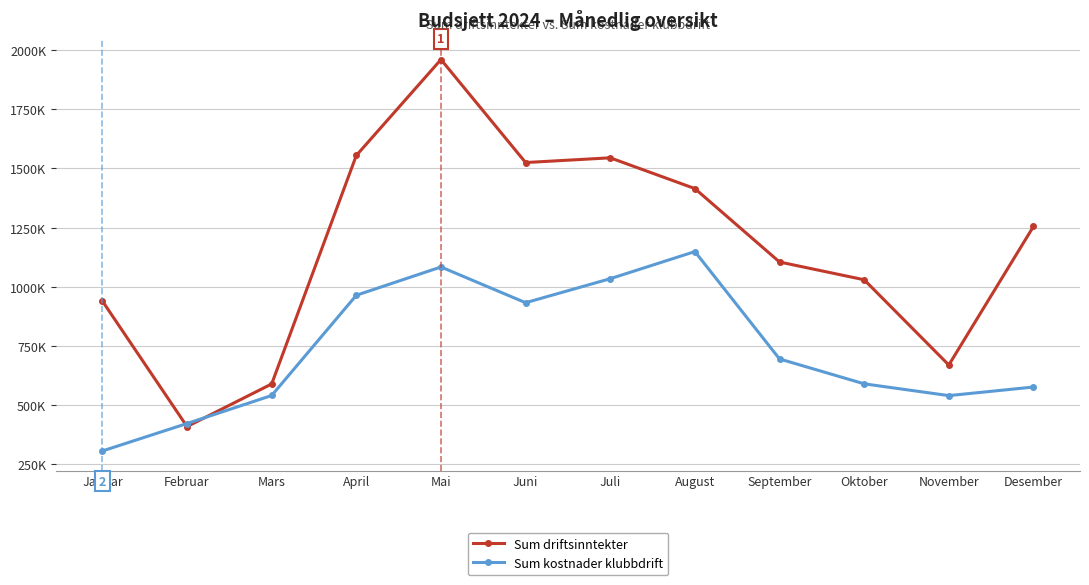

At how many categories does at least one series exceed 1594272?

1